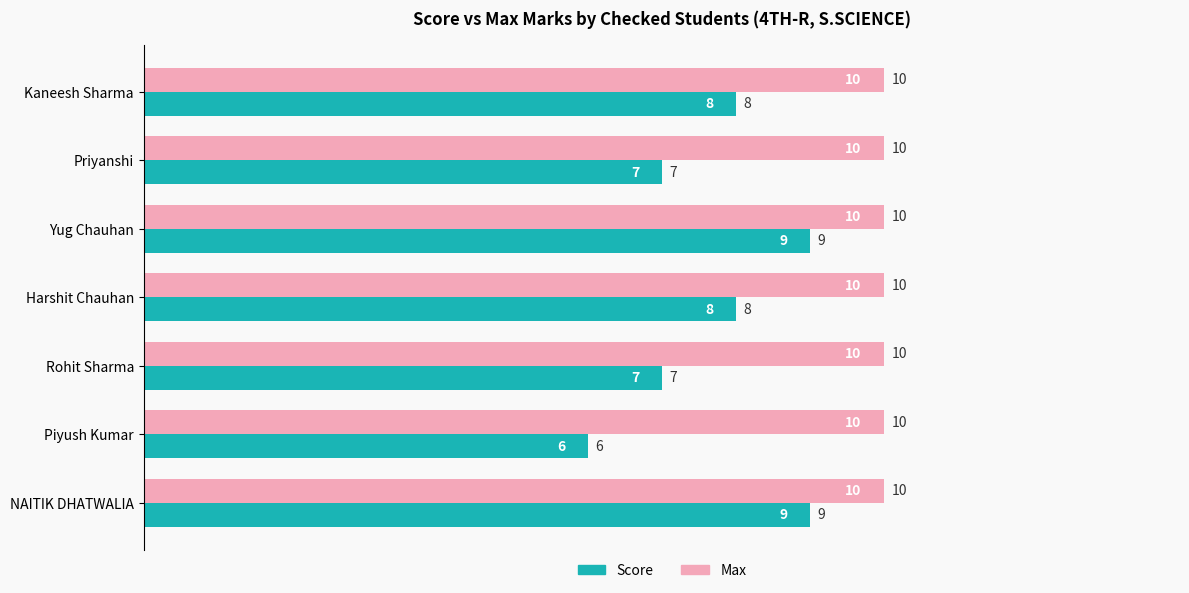

The value of Score at Piyush Kumar is 9. True or false?

False